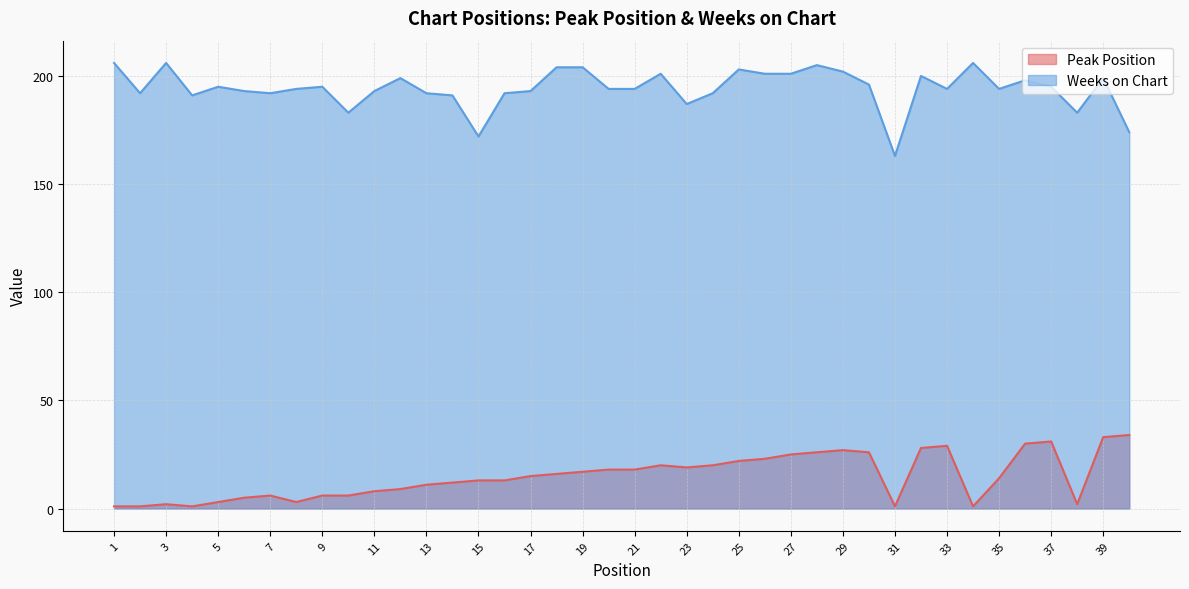

Which has a higher value, 6 or 20?

20